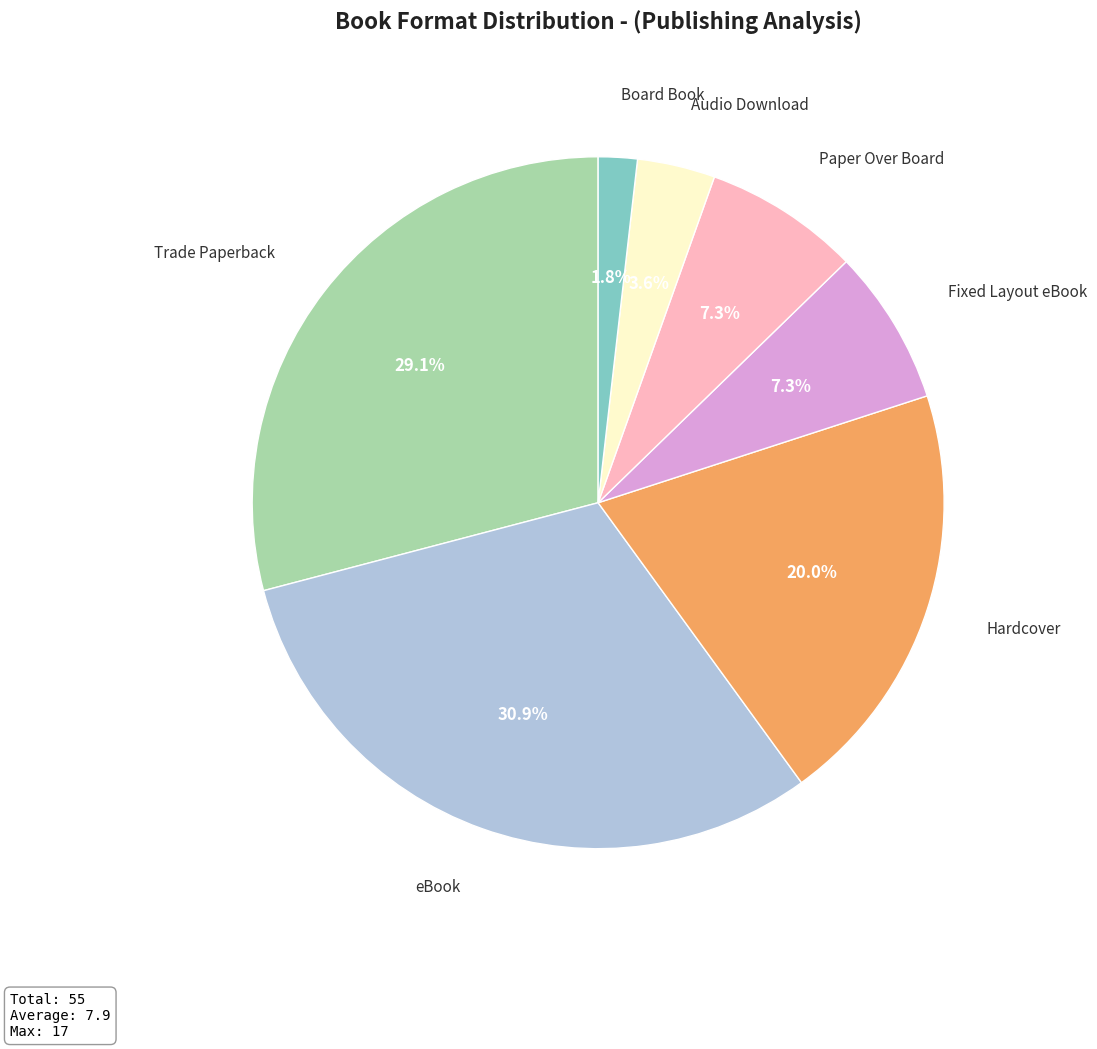

Is there any slice that represents more than half of the pie?

No